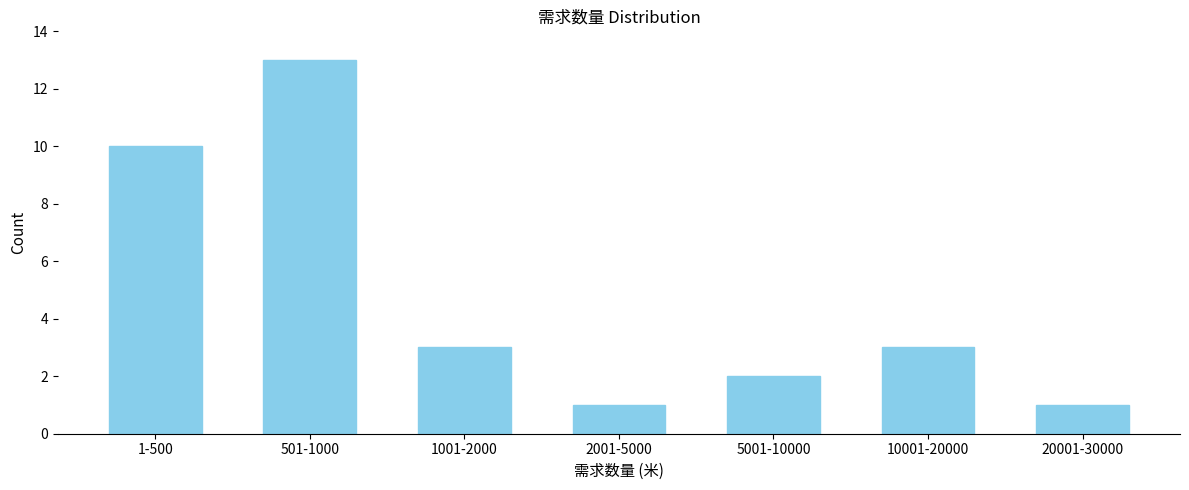

Reading right to left, transcribe all the data shown in this chart.

1	3	2	1	3	13	10